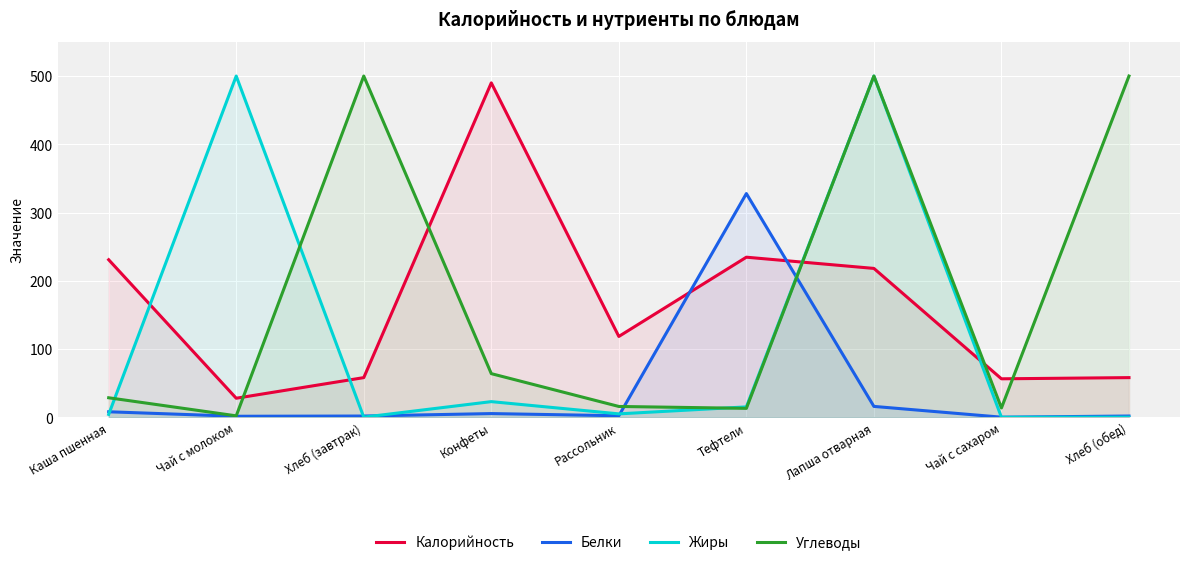

What is the total value across all series at Чай с сахаром?

70.5